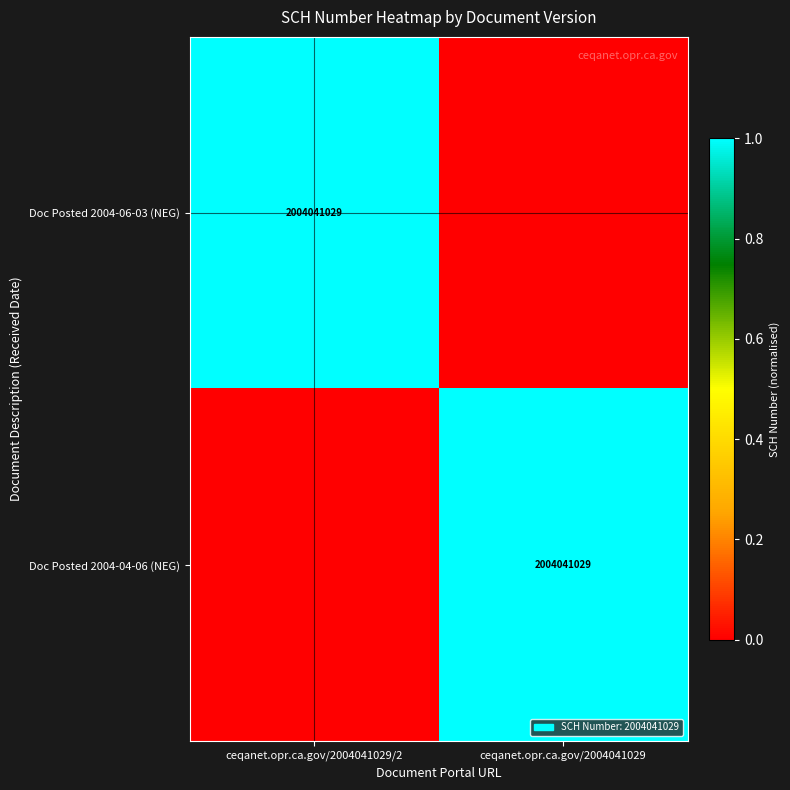

What is the total value across all series at ceqanet.opr.ca.gov/2004041029?

1